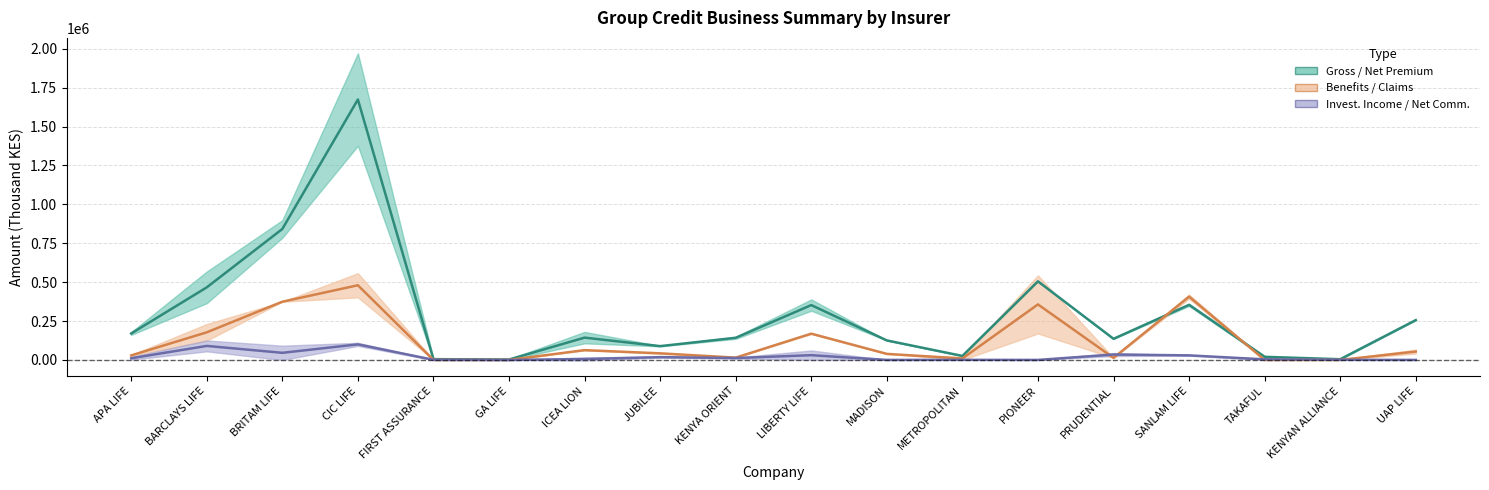

Where is Net Premium nearest to the value 688376?

BRITAM LIFE